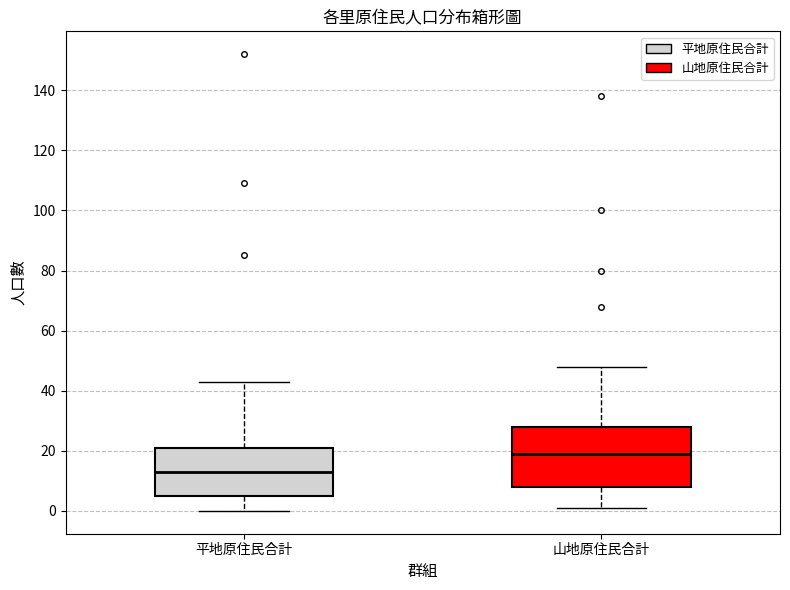

Which box has the highest median line?

山地原住民合計